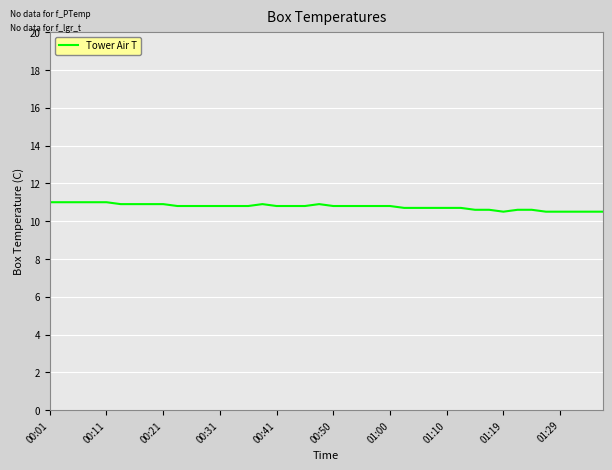

Count the values in the range 10 to 11.

40